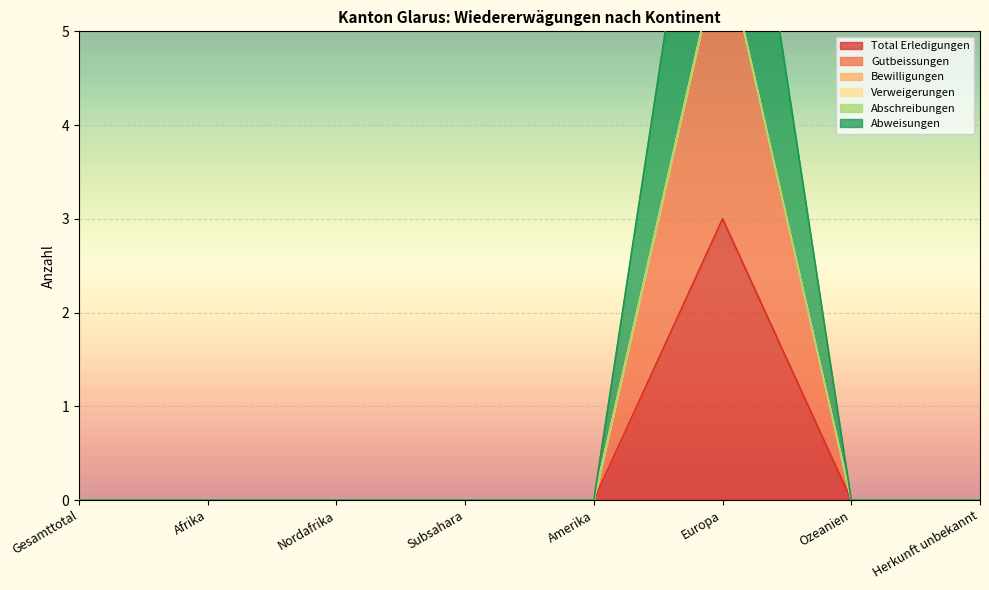

The Gutbeissungen series shows 2 at Herkunft unbekannt. True or false?

False